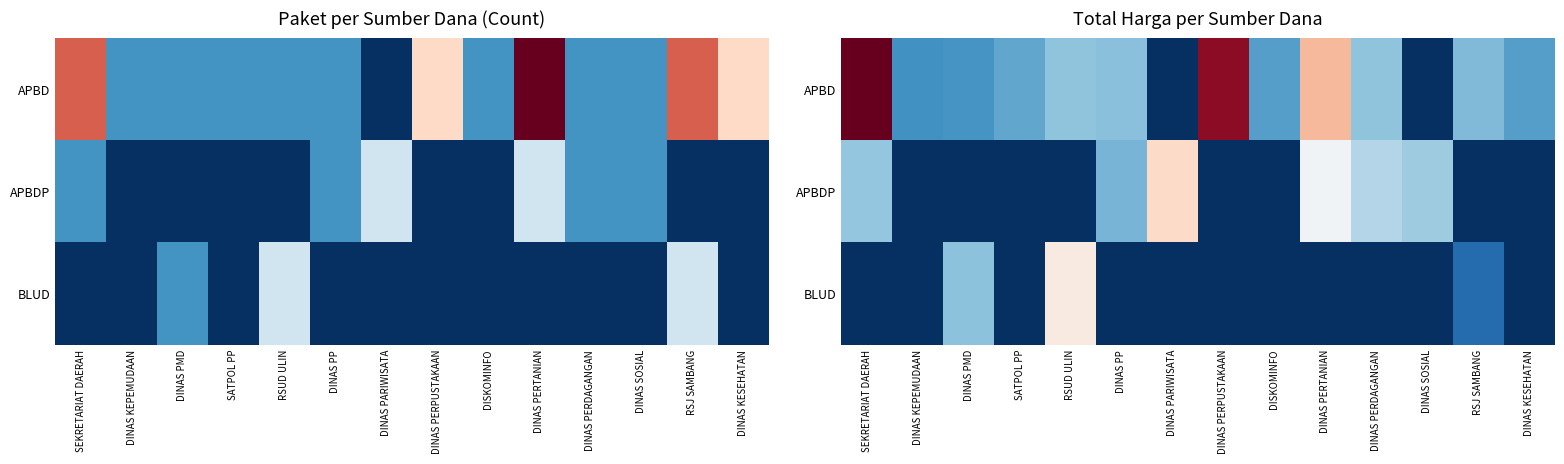

Between SEKRETARIAT DAERAH and DINAS SOSIAL, which series saw the biggest shift?

APBD